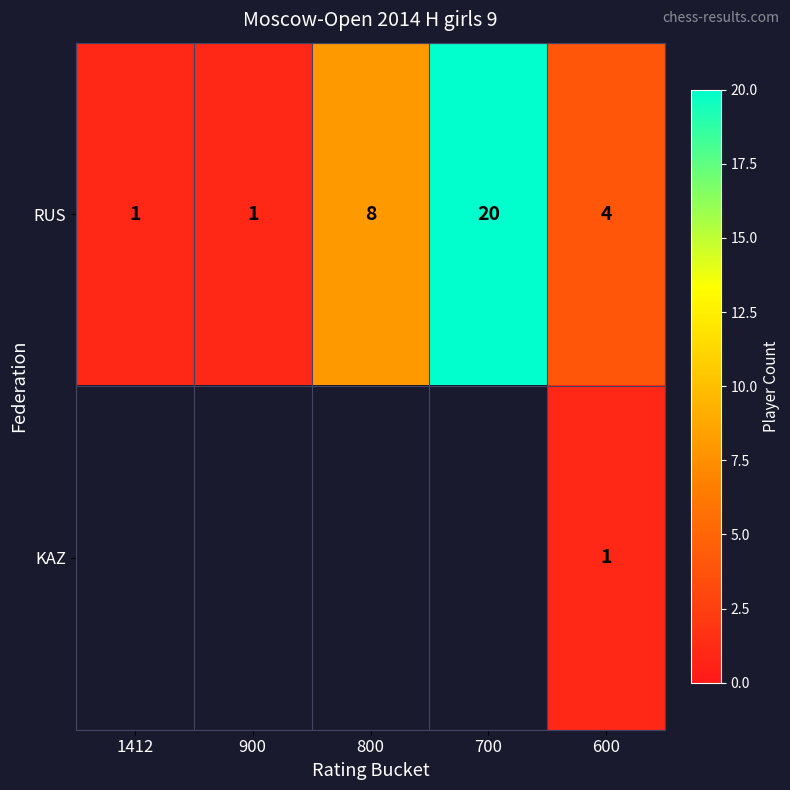

What is the difference between the maximum and second lowest values in the RUS series?

19